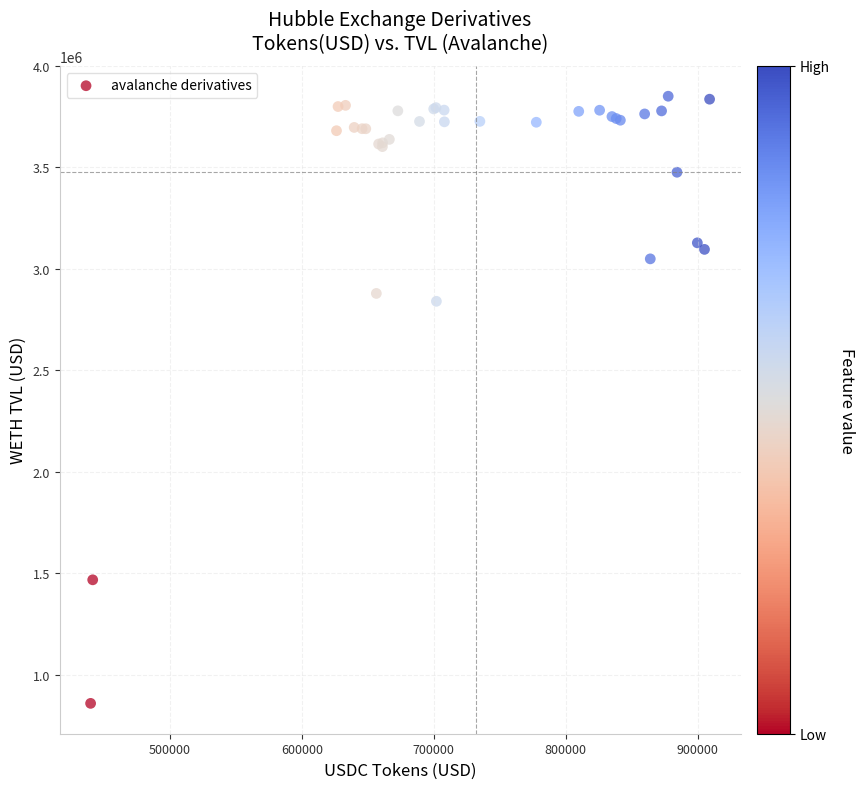

What Y value in the scatter plot is closest to 2354446?

2839857.4